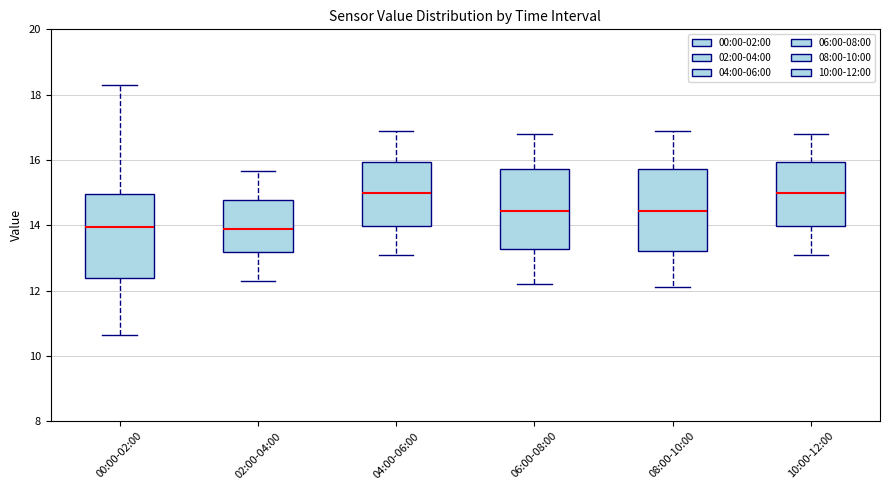

Reading left to right, read every box against the y-axis: the position of its median line, the range the box covers, and the ends of its whiskers. The values are not printed on the chart, so give them approximately, as read against the axis.

00:00-02:00: median 14.0, box 12.4 to 15.0, whiskers 10.6 to 18.4
02:00-04:00: median 13.8, box 13.2 to 14.8, whiskers 12.4 to 15.6
04:00-06:00: median 15.0, box 14.0 to 16.0, whiskers 13.2 to 17.0
06:00-08:00: median 14.4, box 13.2 to 15.8, whiskers 12.2 to 16.8
08:00-10:00: median 14.4, box 13.2 to 15.8, whiskers 12.2 to 17.0
10:00-12:00: median 15.0, box 14.0 to 16.0, whiskers 13.2 to 16.8